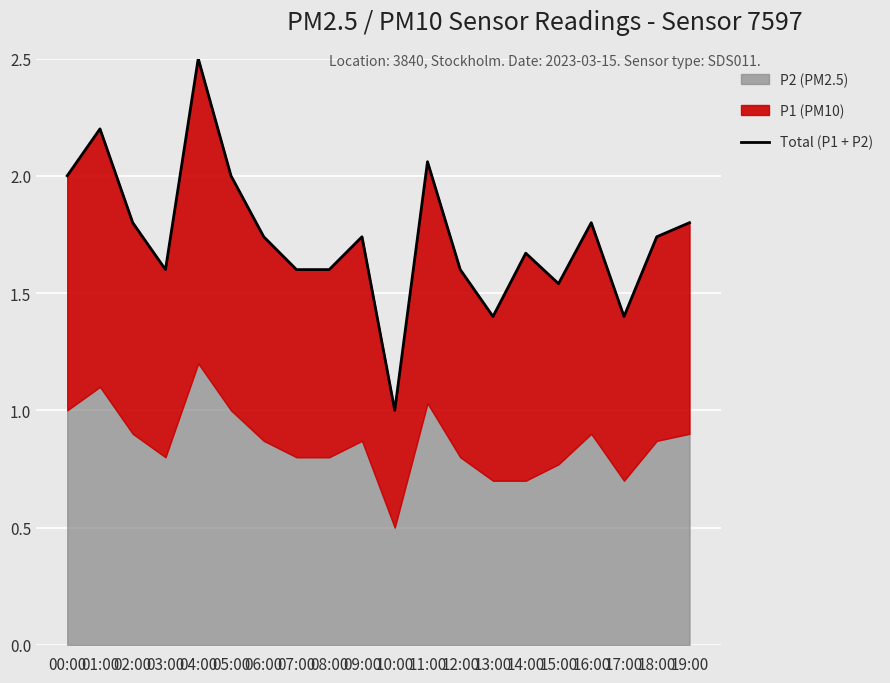

Which has a higher value, 18:00 or 11:00?

11:00